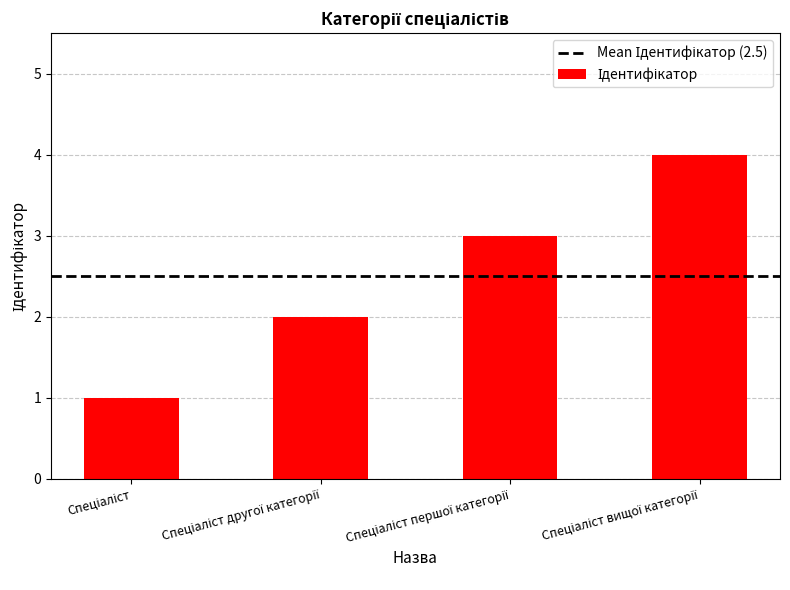

What is the difference between the maximum and minimum values?

3